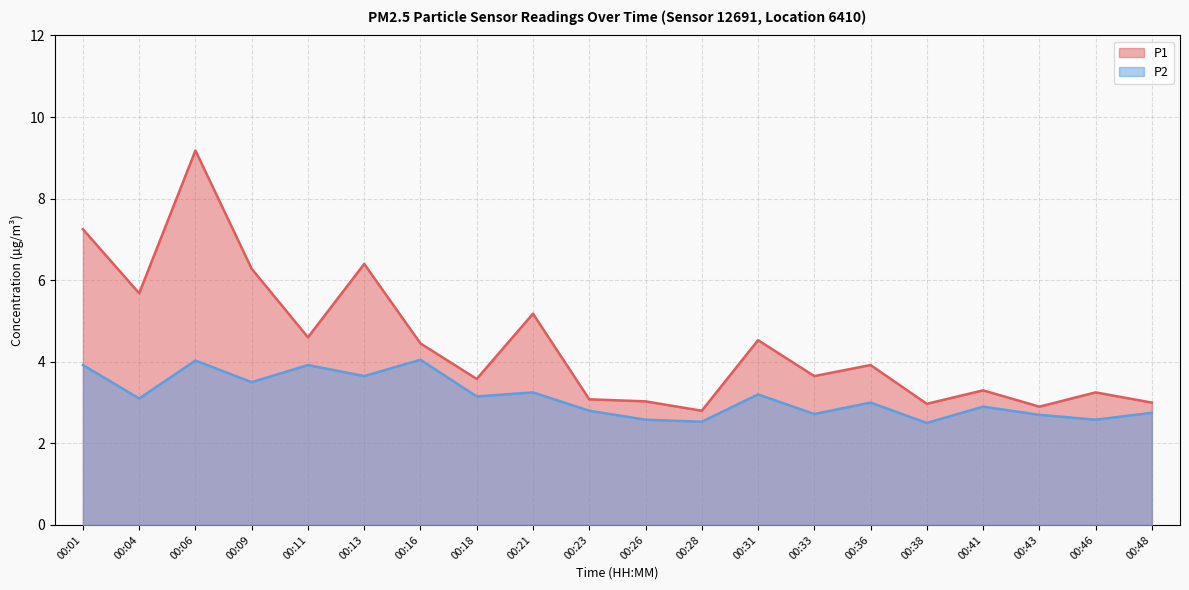

How many interior local valleys does the P1 series have?

7